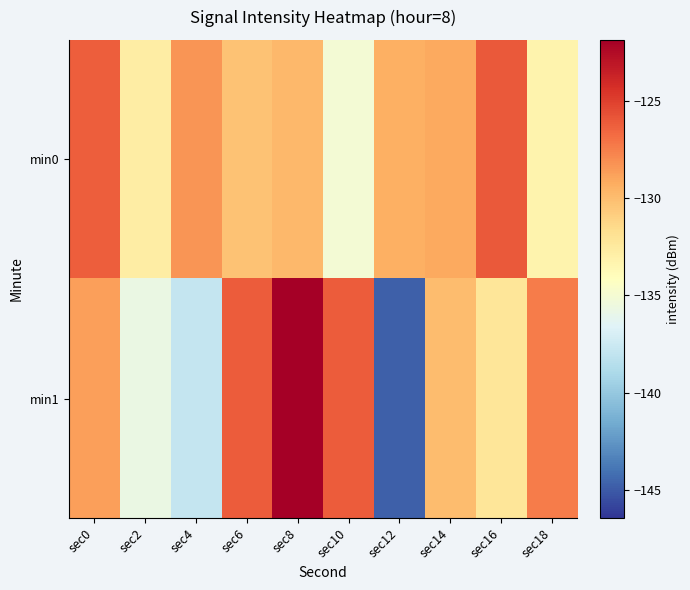

How many series are shown in this chart?

2